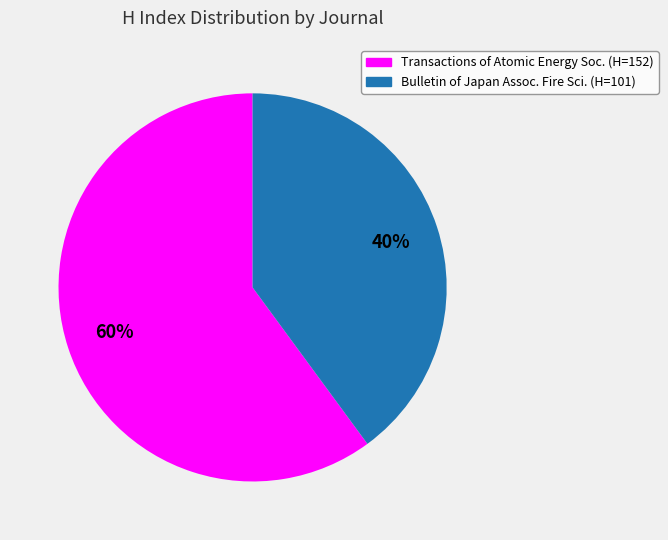

To the nearest percent, what is the average slice percentage?

50%